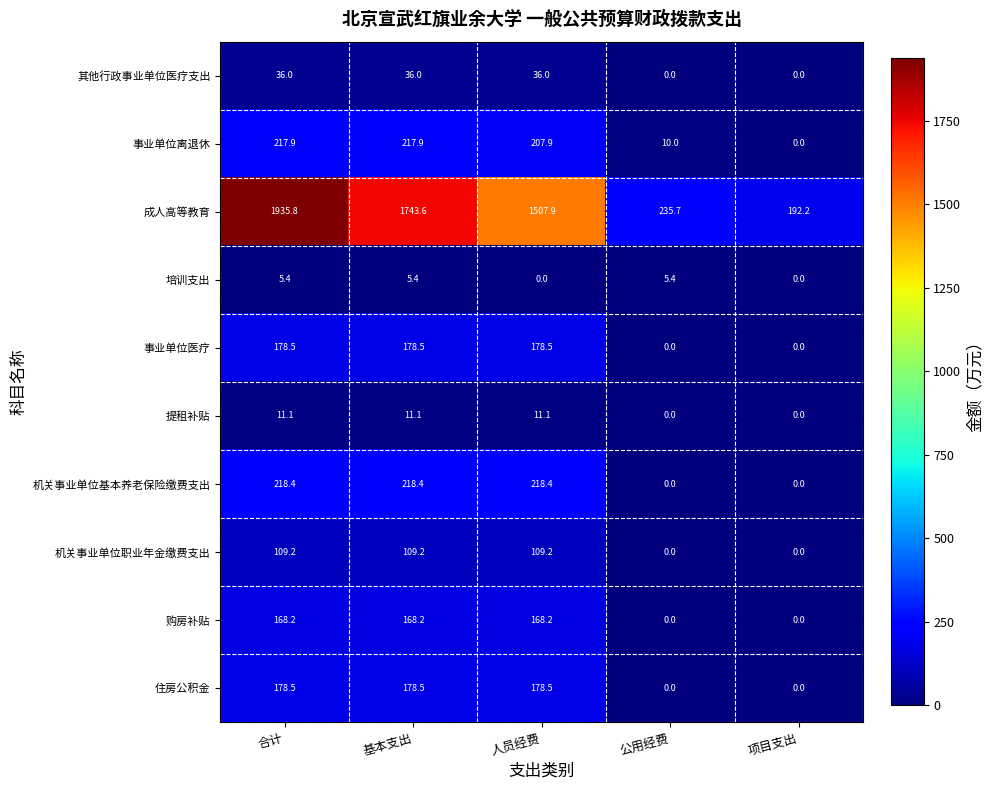

What is the sum of all 提租补贴 values?

33.2